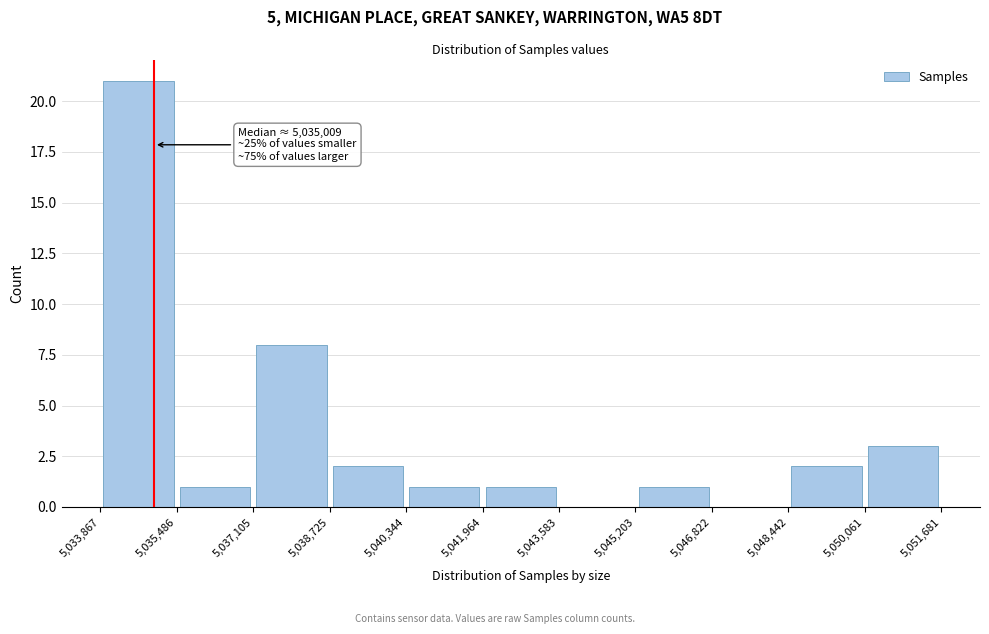

Over which range of the x-axis is the bar tallest?

5,033,867 to 5,035,486